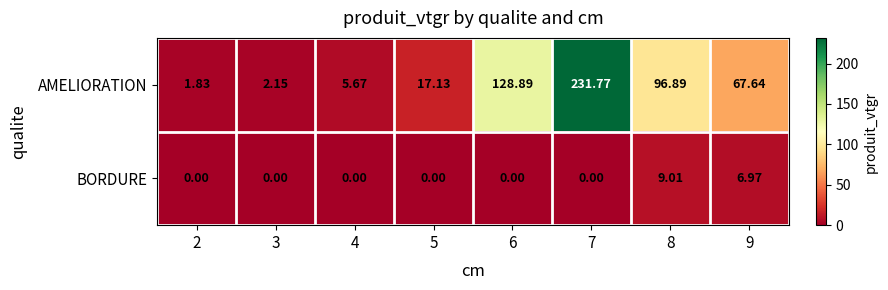

Which series has the widest spread of values?

AMELIORATION